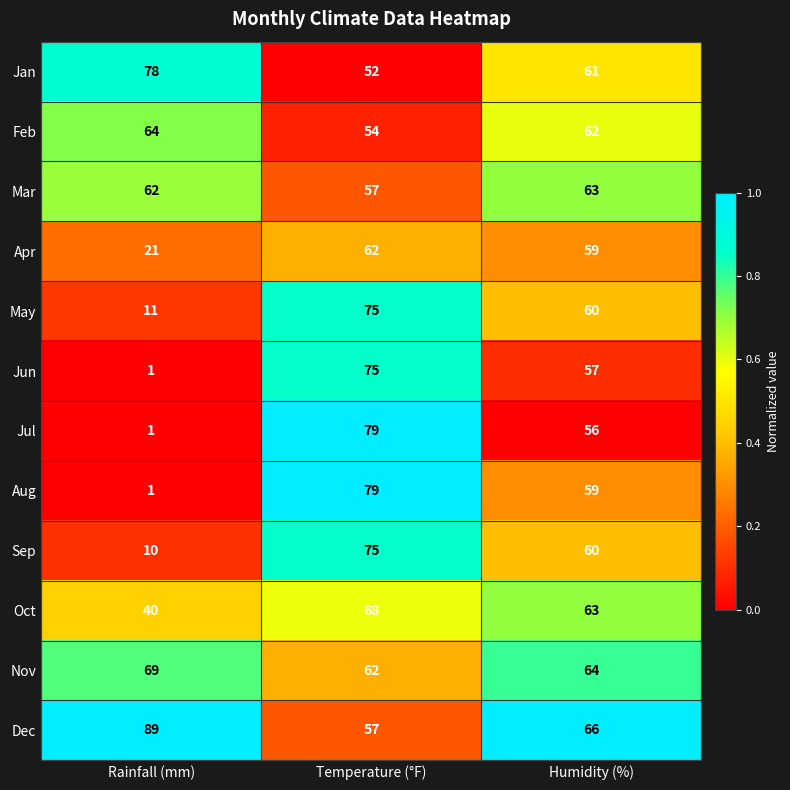

Where does the Jul series first go above 56?

Temperature (°F)